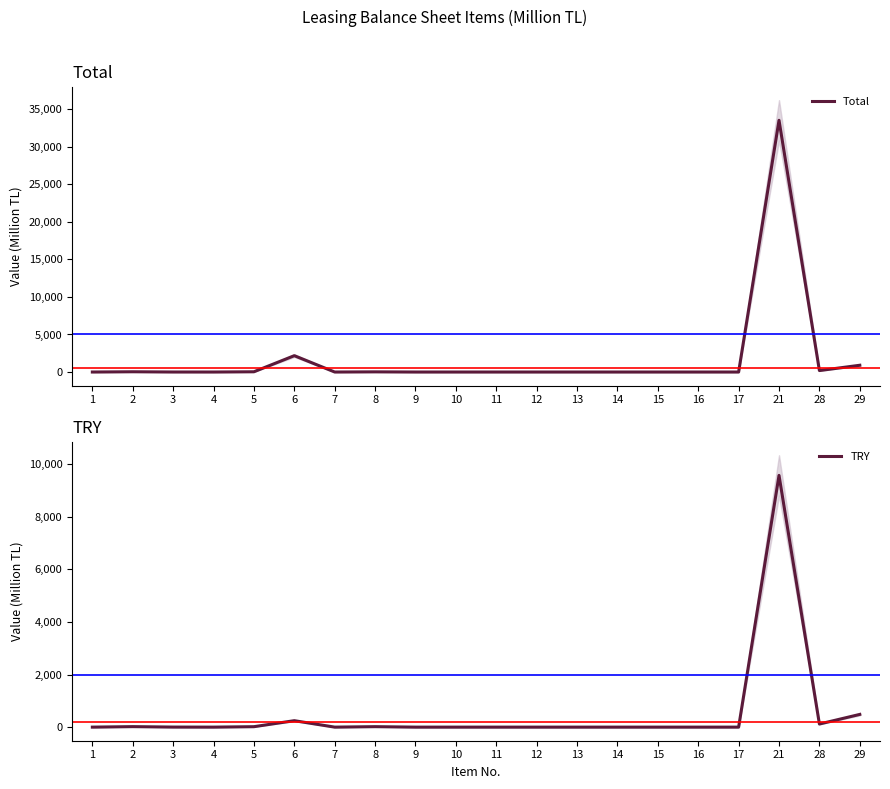

Is it true that Total equals 2177.9 at 6?

True